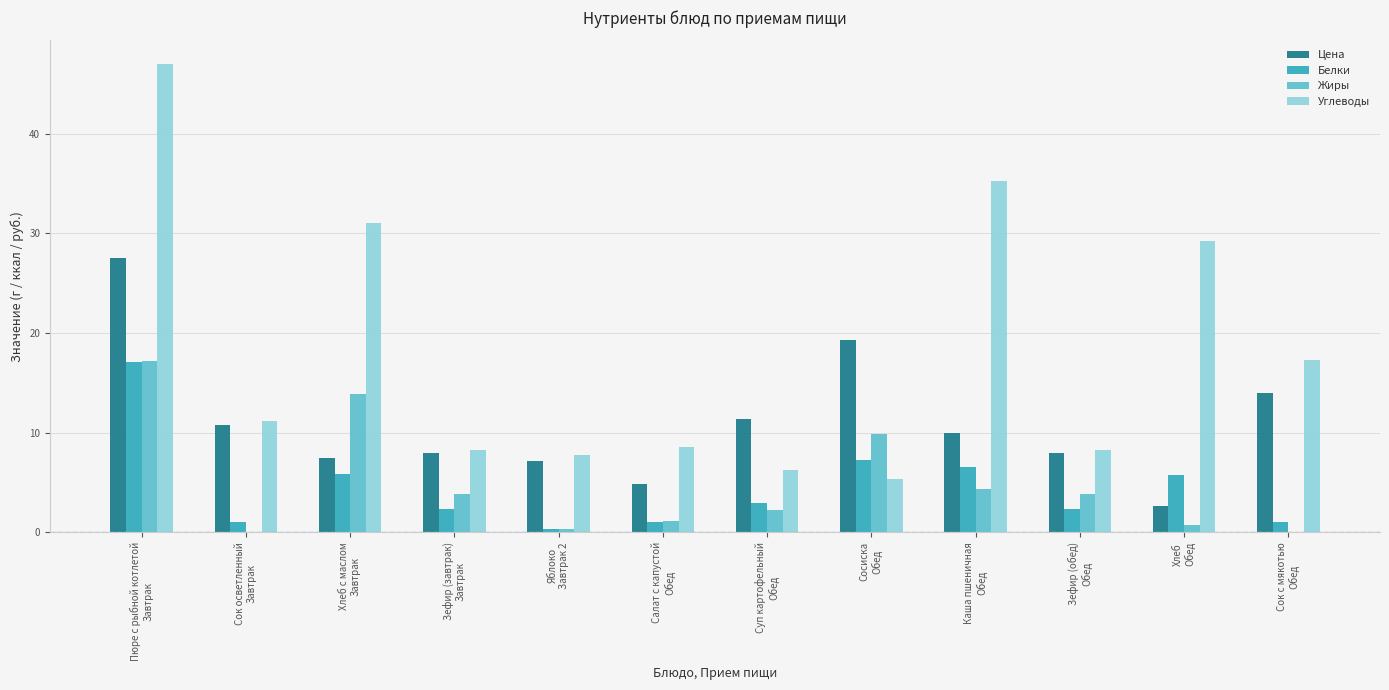

What is the greatest value displayed?

47.0